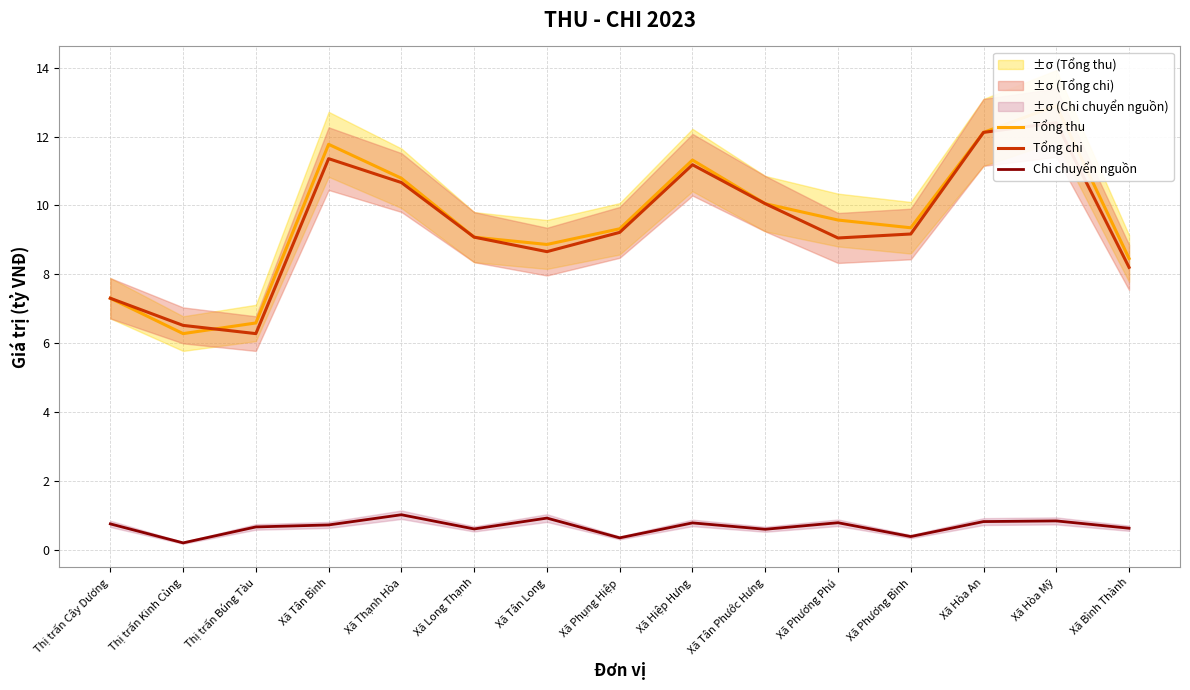

True or false: Chi chuyển nguồn and Tổng chi intersect in this chart.

False